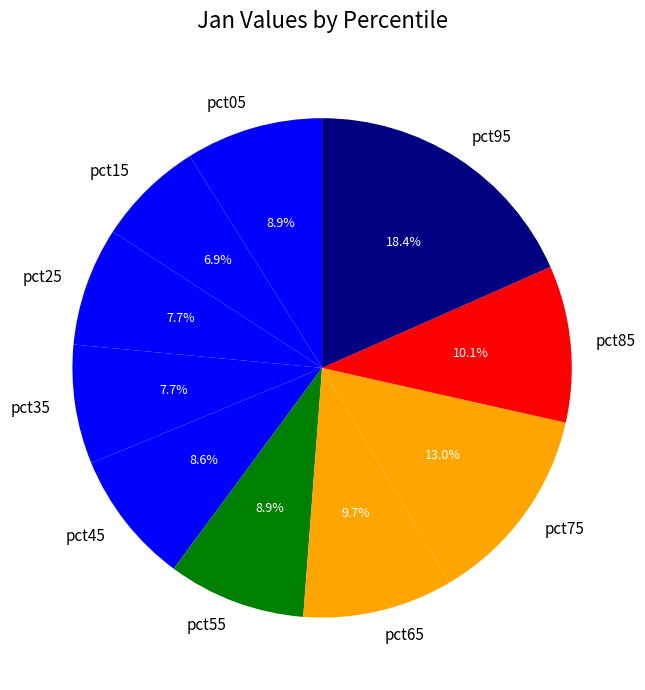

To the nearest percent, what is the combined percentage of pct75 and pct85?

23%